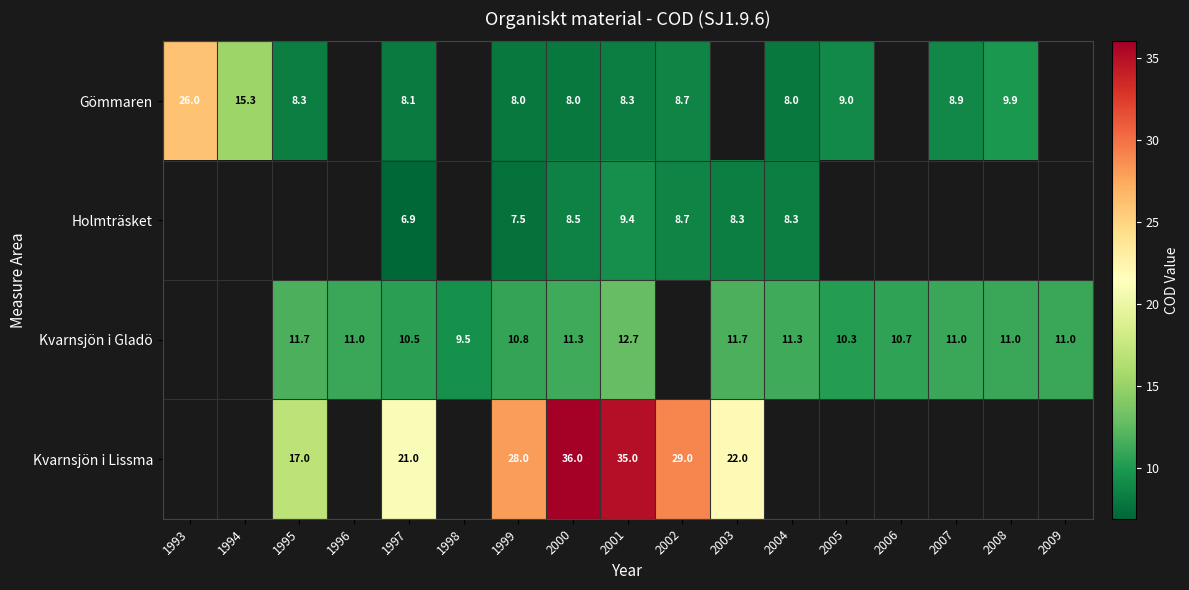

At how many categories does at least one series exceed 11?

10